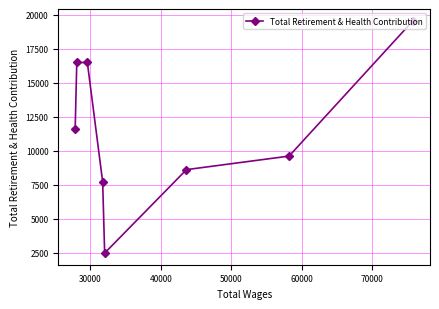

Count the number of values greater than 11606.

3